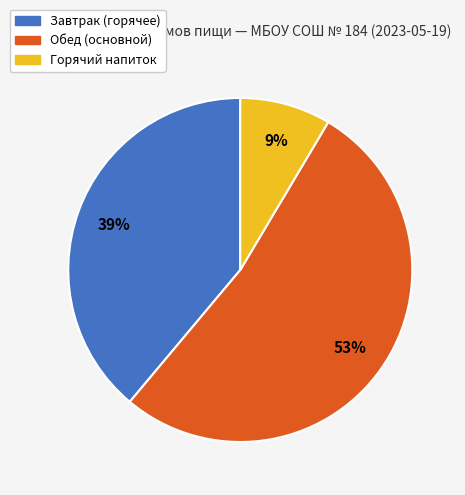

To the nearest percent, what is the average slice percentage?

33%